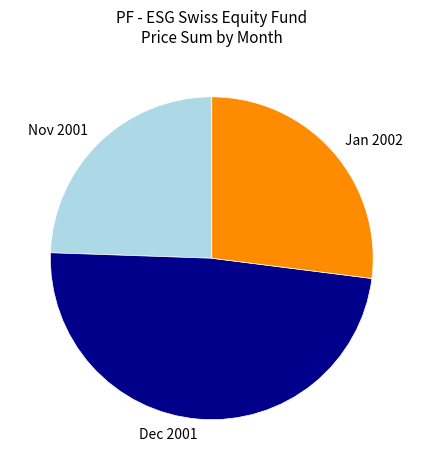

Count the number of slices in the pie.

3